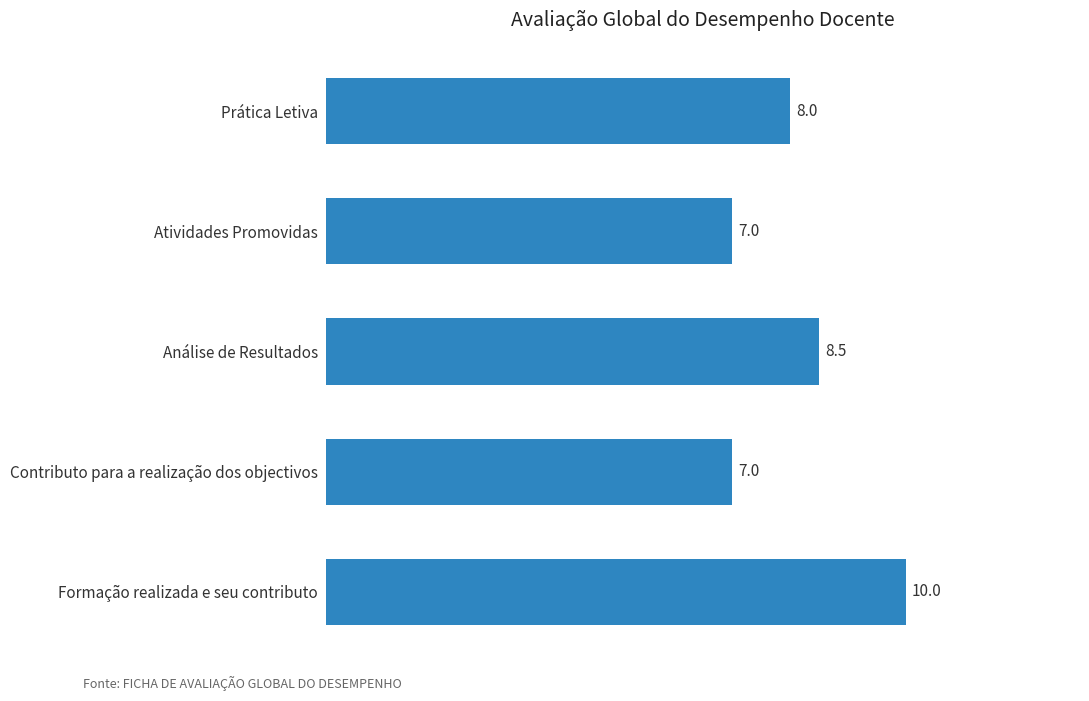

Is it true that the value at Contributo para a realização dos objectivos is 4.4?

False